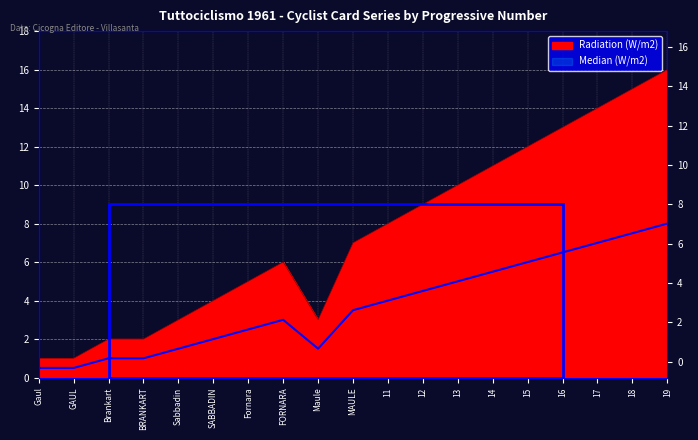

Reading left to right, transcribe all the data shown in this chart.

Radiation (W/m2): 1.0	1.0	2.0	2.0	3.0	4.0	5.0	6.0	3.0	7.0	8.0	9.0	10.0	11.0	12.0	13.0	14.0	15.0	16.0
Median (W/m2): 0.5	0.5	1.0	1.0	1.5	2.0	2.5	3.0	1.5	3.5	4.0	4.5	5.0	5.5	6.0	6.5	7.0	7.5	8.0